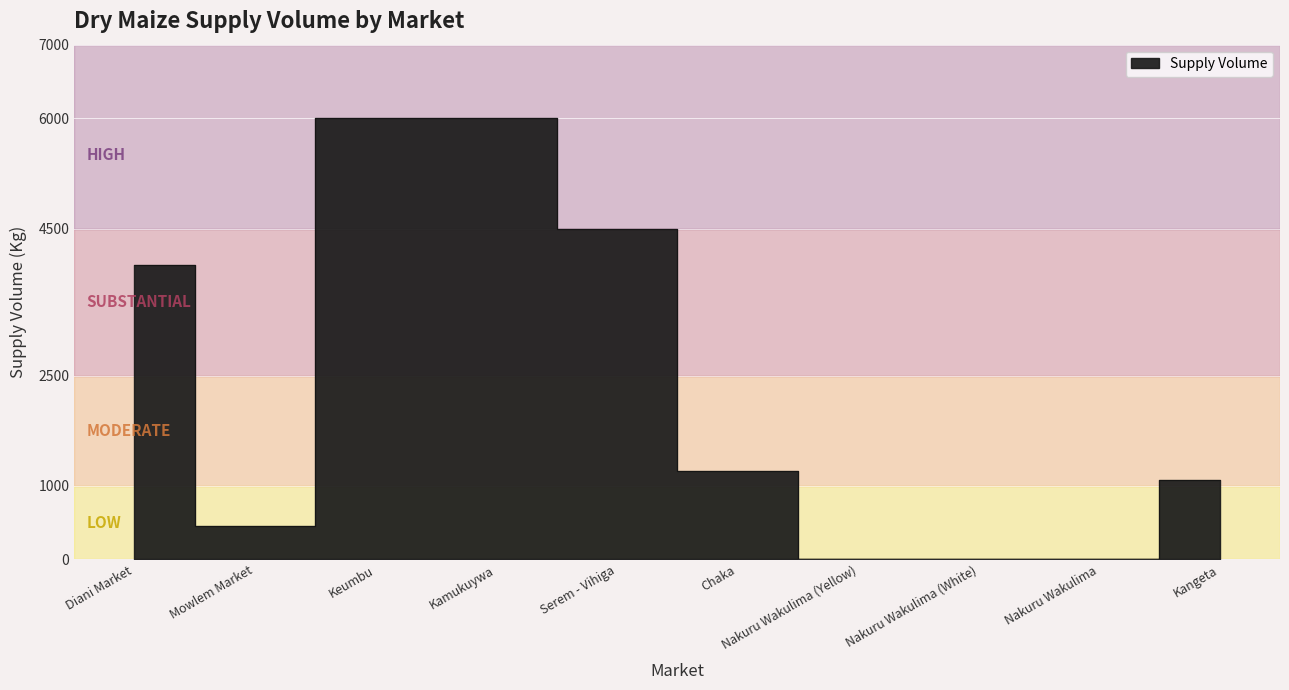

How many points are lower than both their immediate neighbors (excluding endpoints)?

1